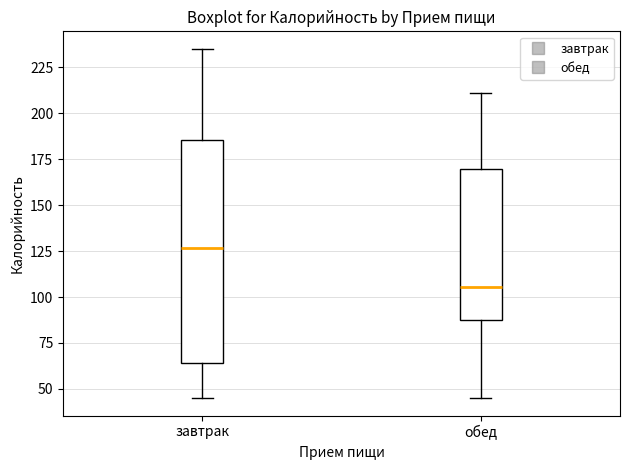

Which box has the lowest median line?

обед